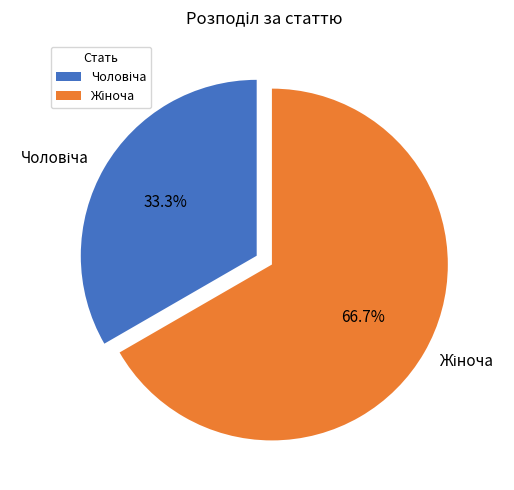

Is there a majority slice in this chart?

Yes